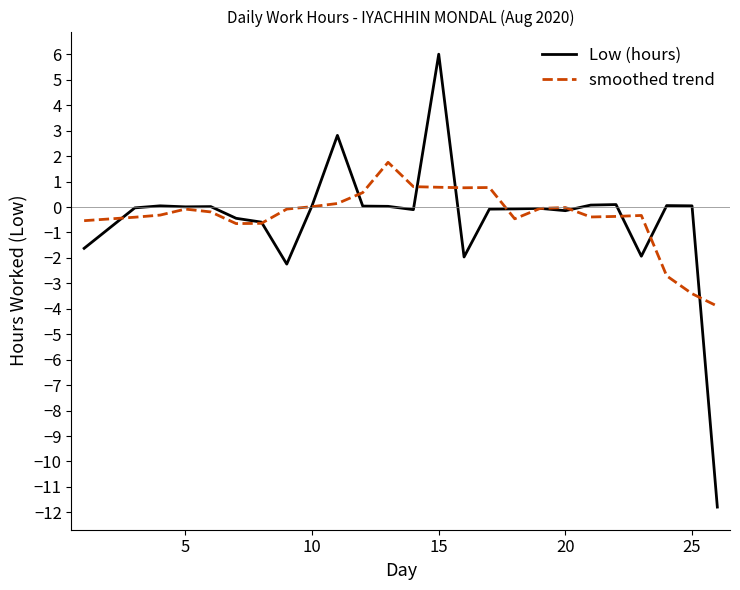

Which series has the largest range (max minus min)?

Low (hours)